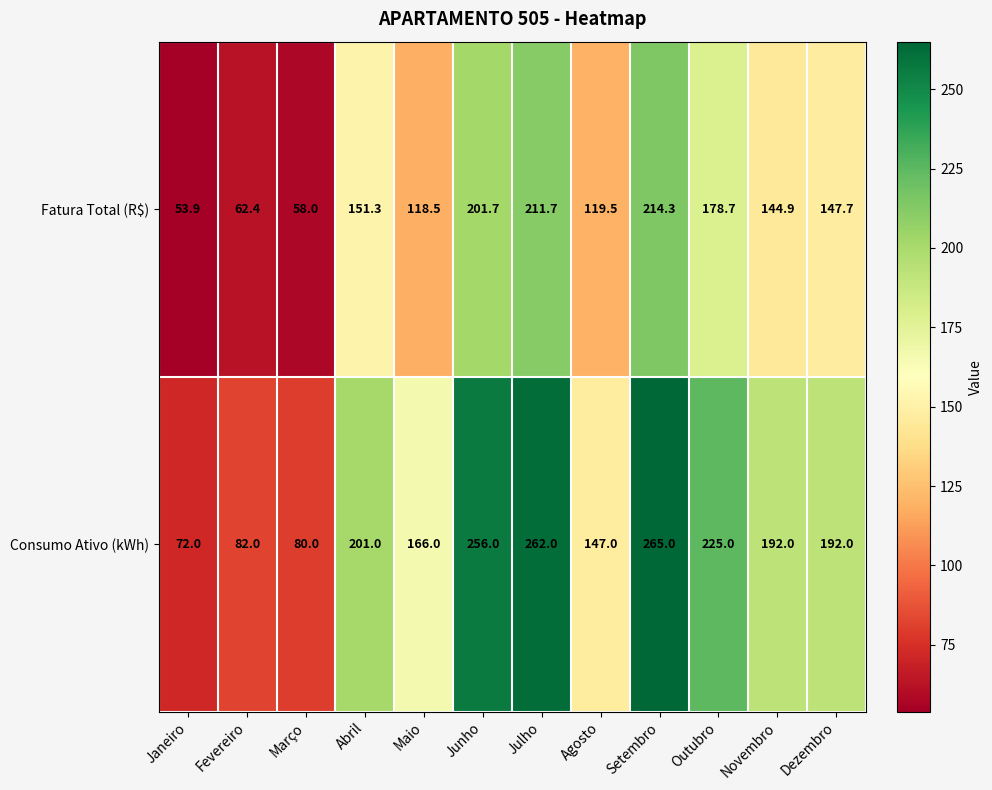

The Consumo Ativo (kWh) series shows 28.8 at Fevereiro. True or false?

False